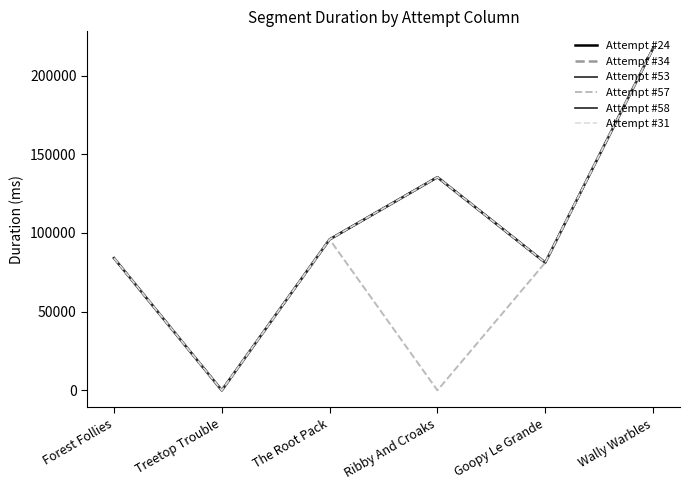

Where does the Attempt #57 series first go above 83999?

The Root Pack